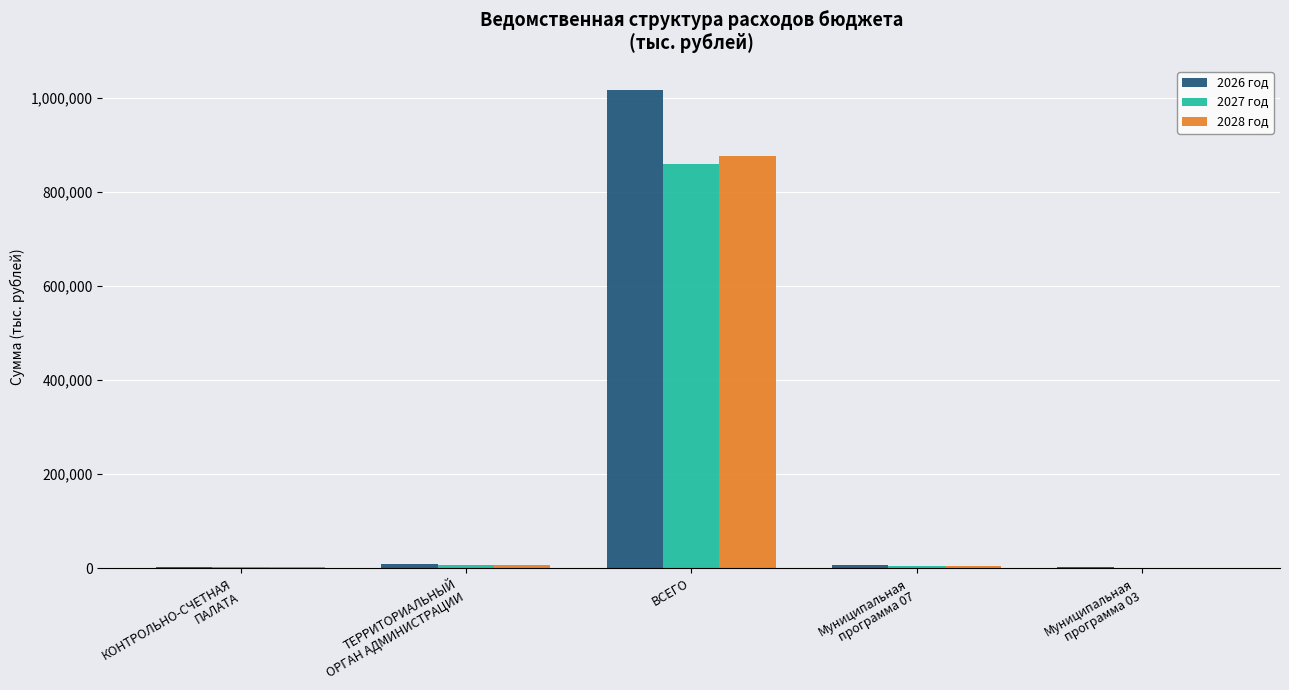

Count the number of data series in this chart.

3